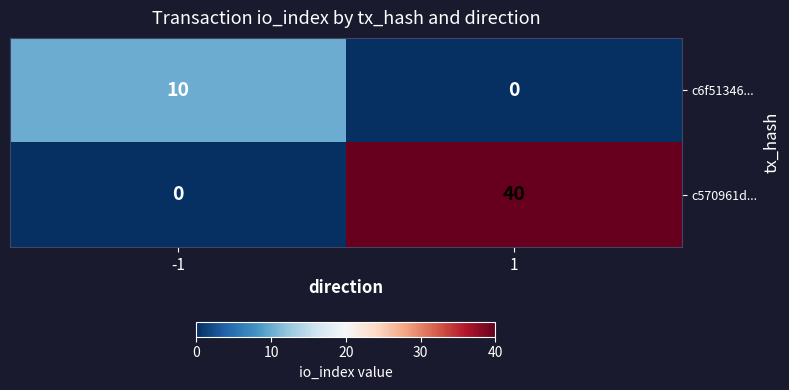

True or false: c570961d... has a value of 40 at 1.

True